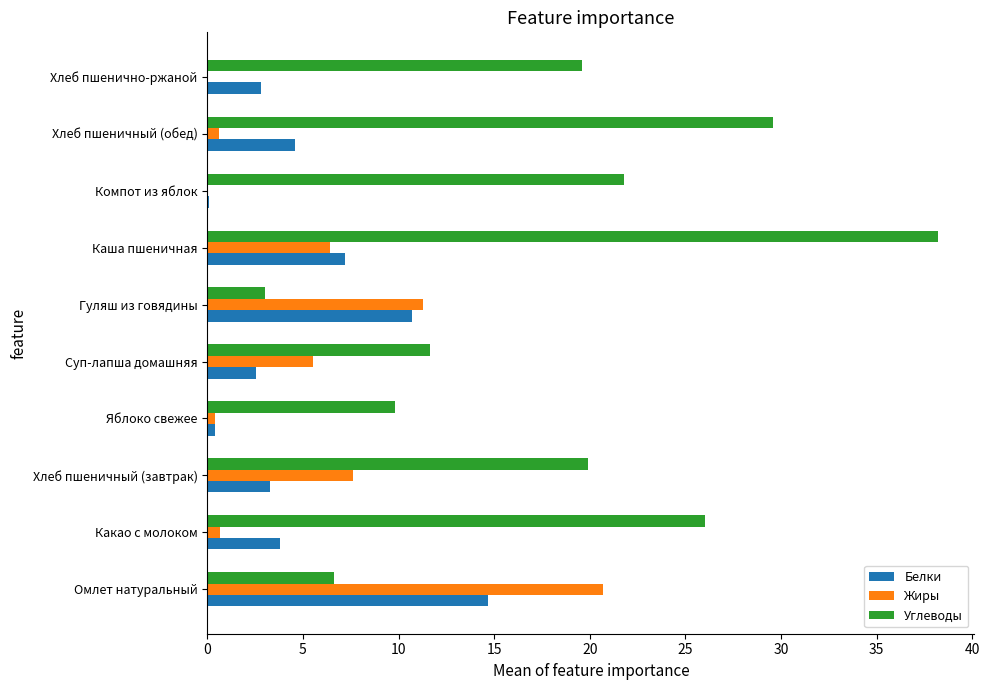

What is the average value of the Жиры series?

5.3